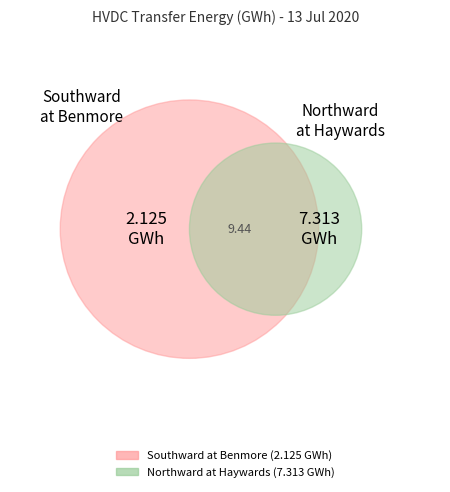

Rank the categories by value from highest to lowest.

Northward at Haywards, Southward at Benmore